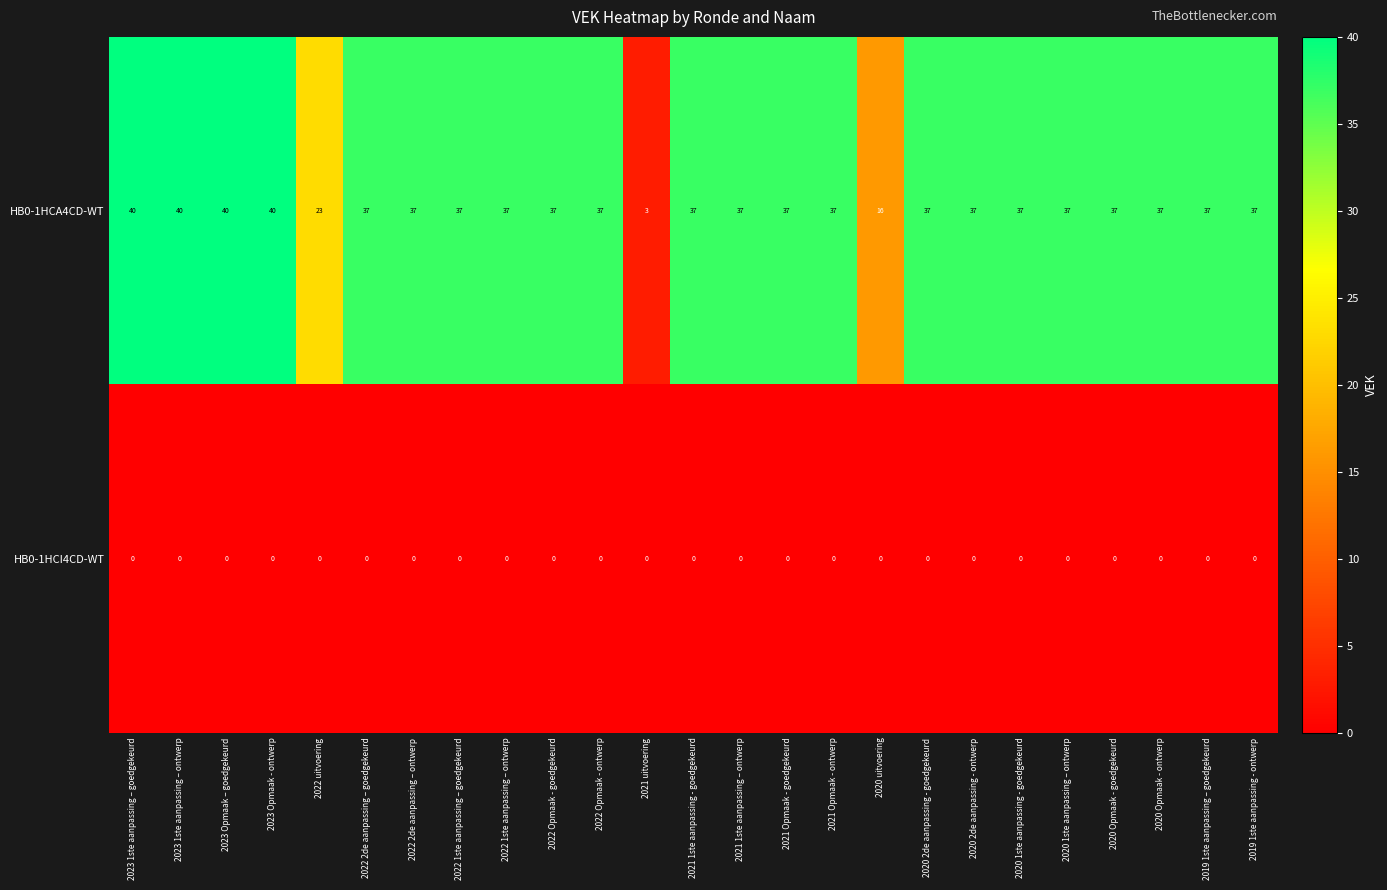

Is the value of HB0-1HCA4CD-WT at 2021 1ste aanpassing – ontwerp greater than the value of HB0-1HCI4CD-WT at 2022 Opmaak - goedgekeurd?

Yes